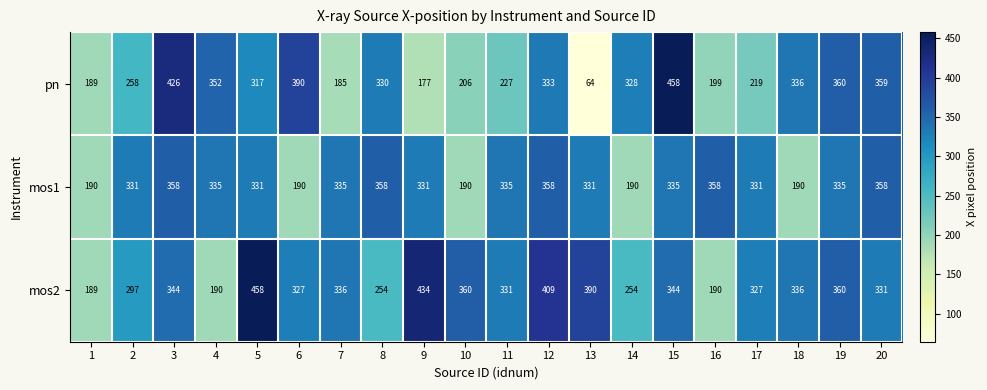

Which series changed the most between 8 and 18?

mos1